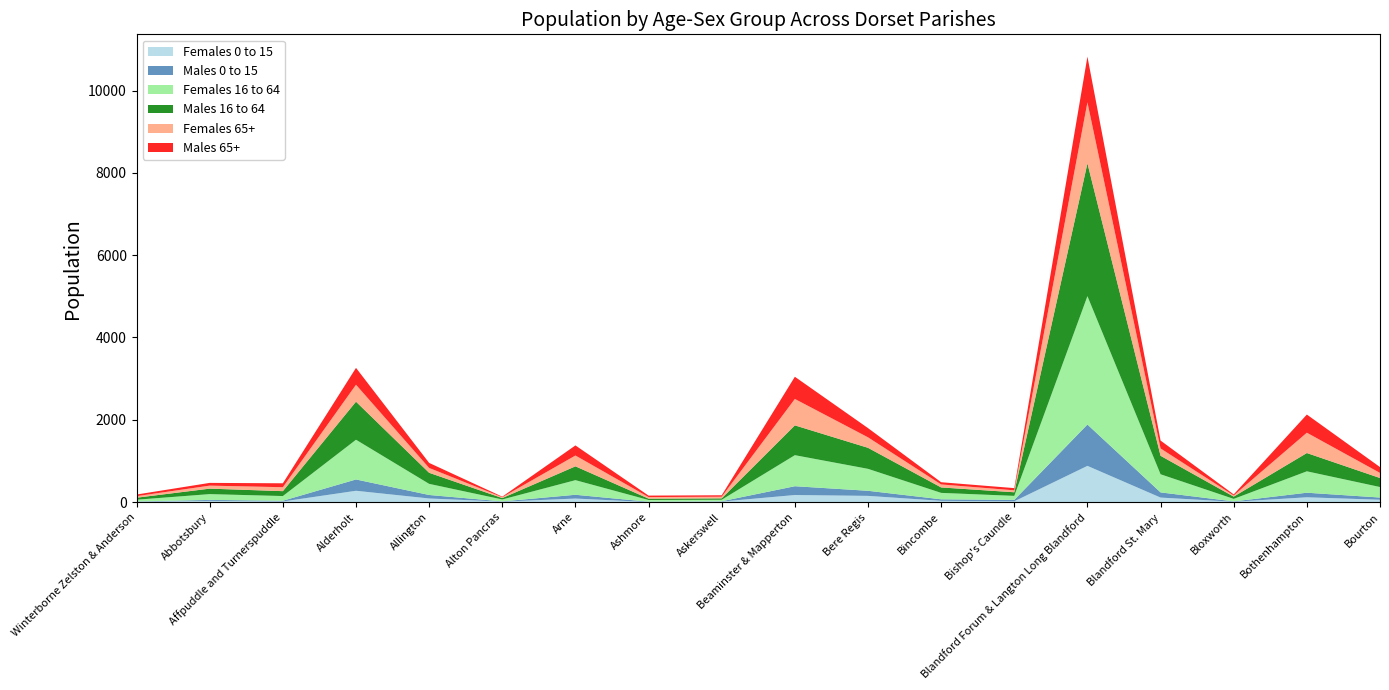

Reading left to right, what are all the values shown in this chart?

Females 0 to 15: Winterborne Zelston & Anderson=10	Abbotsbury=31	Affpuddle and Turnerspuddle=16	Alderholt=276	Allington=89	Alton Pancras=12	Arne=87	Ashmore=2	Askerswell=14	Beaminster & Mapperton=173	Bere Regis=152	Bincombe=32	Bishop's Caundle=20	Blandford Forum & Langton Long Blandford=881	Blandford St. Mary=111	Bloxworth=9	Bothenhampton=118	Bourton=58
Males 0 to 15: Winterborne Zelston & Anderson=7	Abbotsbury=23	Affpuddle and Turnerspuddle=18	Alderholt=275	Allington=85	Alton Pancras=6	Arne=92	Ashmore=8	Askerswell=8	Beaminster & Mapperton=214	Bere Regis=124	Bincombe=37	Bishop's Caundle=35	Blandford Forum & Langton Long Blandford=1005	Blandford St. Mary=126	Bloxworth=9	Bothenhampton=111	Bourton=54
Females 16 to 64: Winterborne Zelston & Anderson=42	Abbotsbury=141	Affpuddle and Turnerspuddle=114	Alderholt=965	Allington=270	Alton Pancras=47	Arne=355	Ashmore=42	Askerswell=36	Beaminster & Mapperton=754	Bere Regis=533	Bincombe=156	Bishop's Caundle=97	Blandford Forum & Langton Long Blandford=3119	Blandford St. Mary=440	Bloxworth=61	Bothenhampton=520	Bourton=255
Males 16 to 64: Winterborne Zelston & Anderson=49	Abbotsbury=133	Affpuddle and Turnerspuddle=119	Alderholt=925	Allington=269	Alton Pancras=34	Arne=336	Ashmore=33	Askerswell=34	Beaminster & Mapperton=724	Bere Regis=511	Bincombe=132	Bishop's Caundle=88	Blandford Forum & Langton Long Blandford=3226	Blandford St. Mary=449	Bloxworth=55	Bothenhampton=444	Bourton=219
Females 65+: Winterborne Zelston & Anderson=37	Abbotsbury=73	Affpuddle and Turnerspuddle=96	Alderholt=412	Allington=118	Alton Pancras=21	Arne=263	Ashmore=38	Askerswell=40	Beaminster & Mapperton=642	Bere Regis=255	Bincombe=73	Bishop's Caundle=47	Blandford Forum & Langton Long Blandford=1482	Blandford St. Mary=179	Bloxworth=28	Bothenhampton=494	Bourton=124
Males 65+: Winterborne Zelston & Anderson=40	Abbotsbury=67	Affpuddle and Turnerspuddle=95	Alderholt=409	Allington=122	Alton Pancras=13	Arne=245	Ashmore=36	Askerswell=35	Beaminster & Mapperton=539	Bere Regis=224	Bincombe=54	Bishop's Caundle=54	Blandford Forum & Langton Long Blandford=1111	Blandford St. Mary=191	Bloxworth=26	Bothenhampton=441	Bourton=142